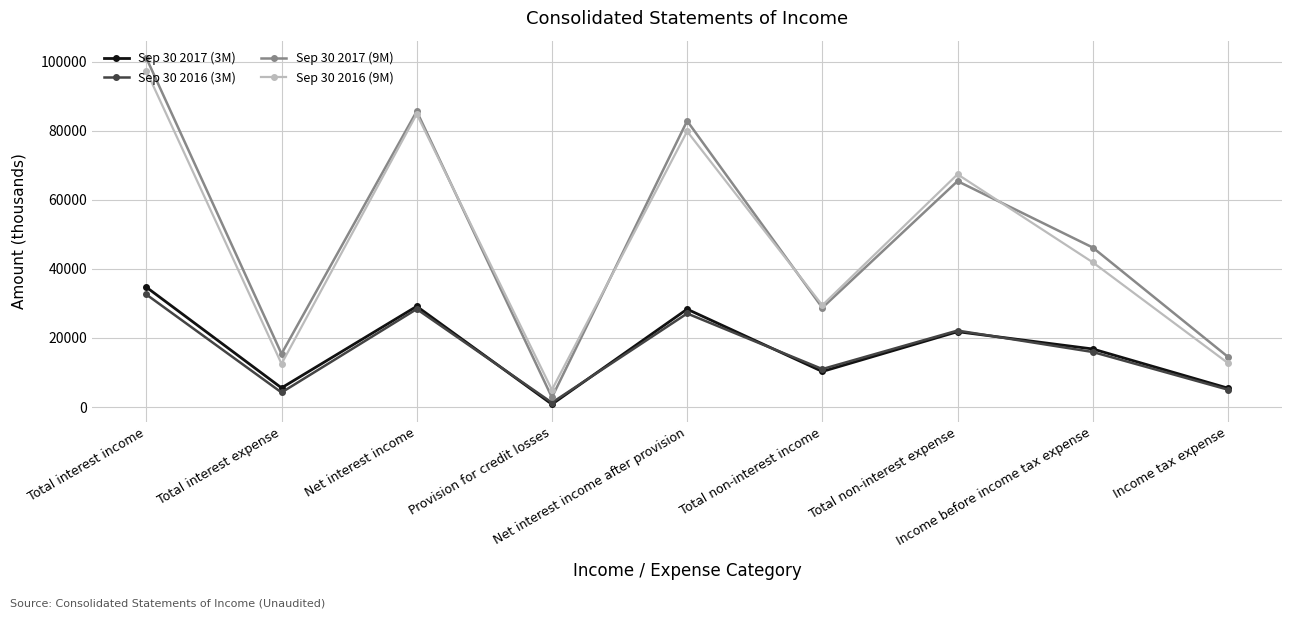

How many interior local peaks does the Sep 30 2017 (9M) series have?

3